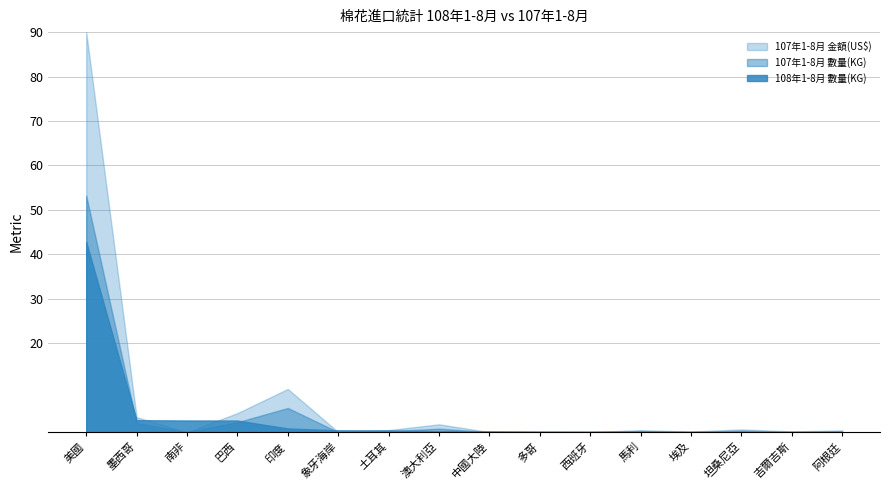

The value of 108年1-8月 數量(KG) at 土耳其 is 906275. True or false?

False